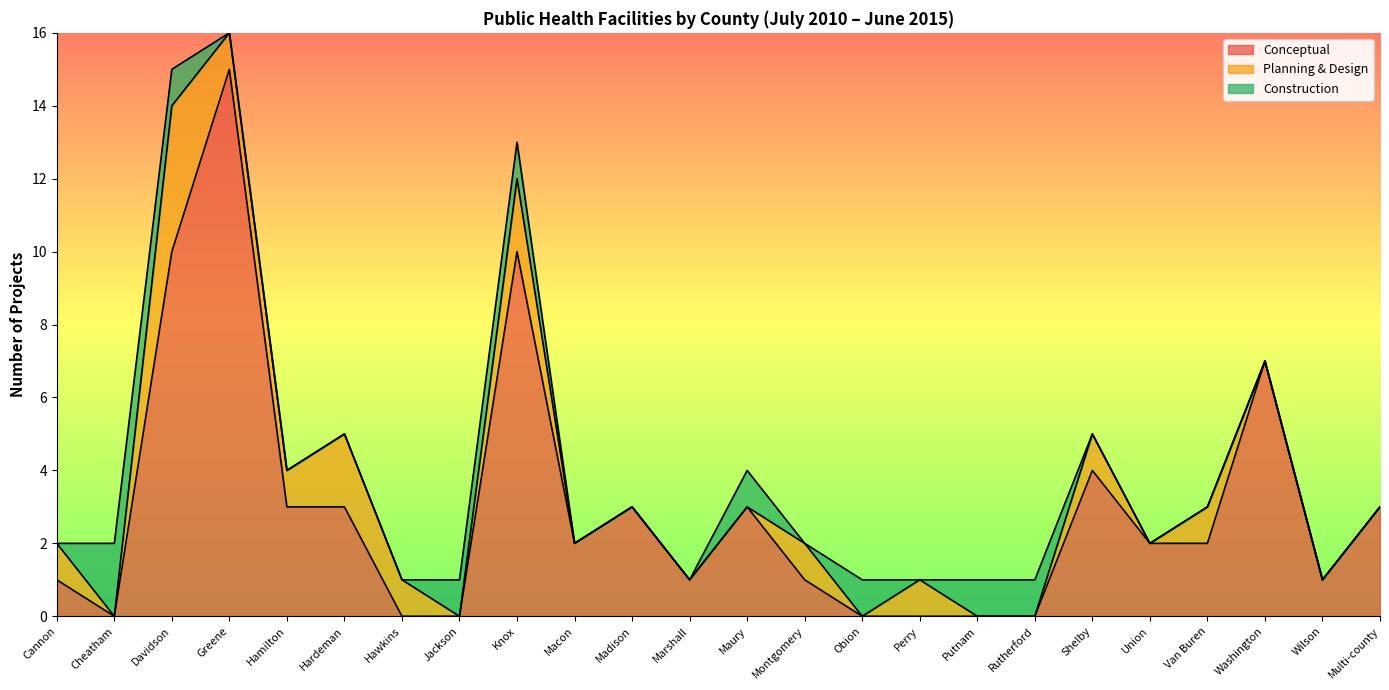

How many intersections are there between Conceptual and Planning & Design?

1